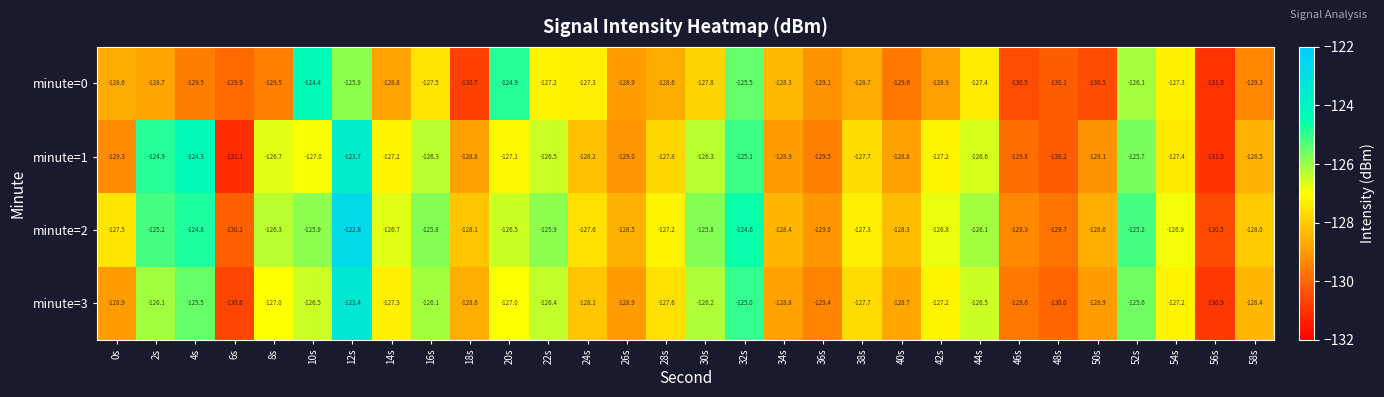

Which series has the largest total across all categories?

minute=2